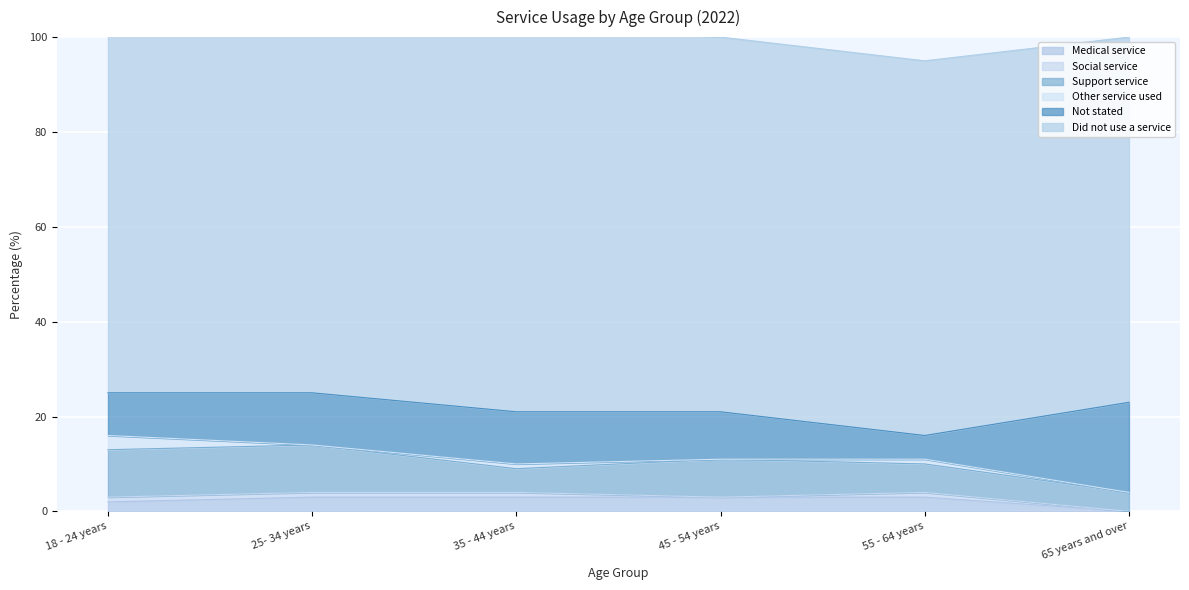

At which label is Social service closest to 0?

45 - 54 years